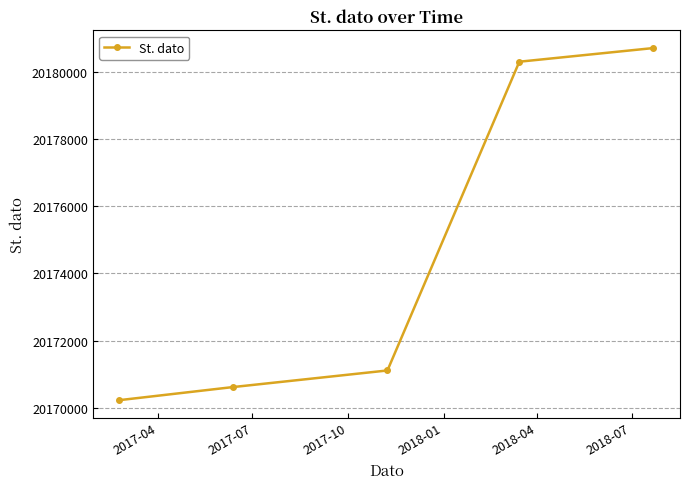

Reading left to right, what are all the values shown in this chart?

20170223	20170612	20171108	20180315	20180722